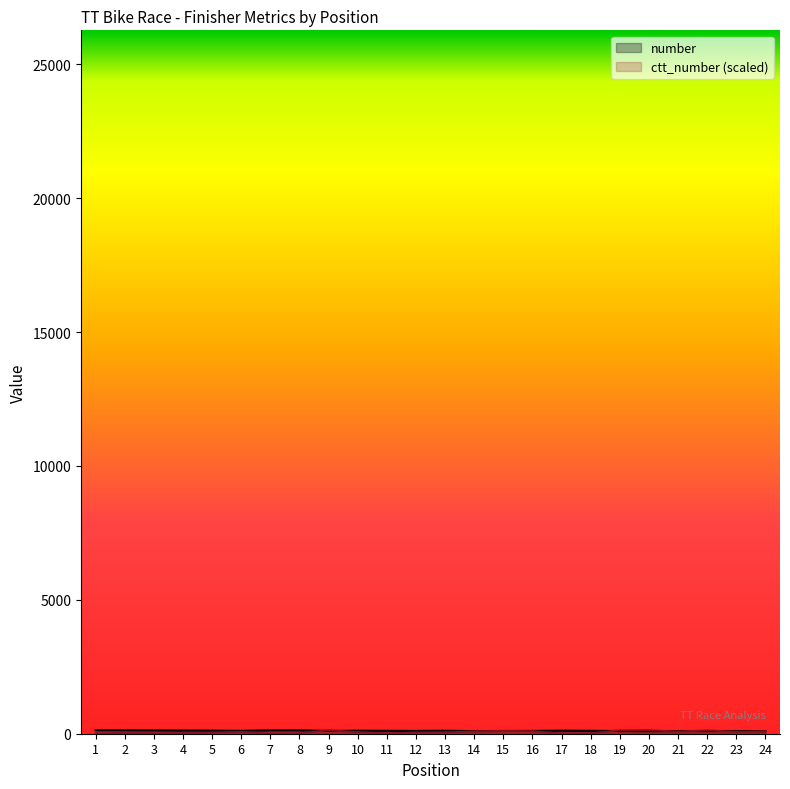

At which label does ctt_number first exceed 57?

6